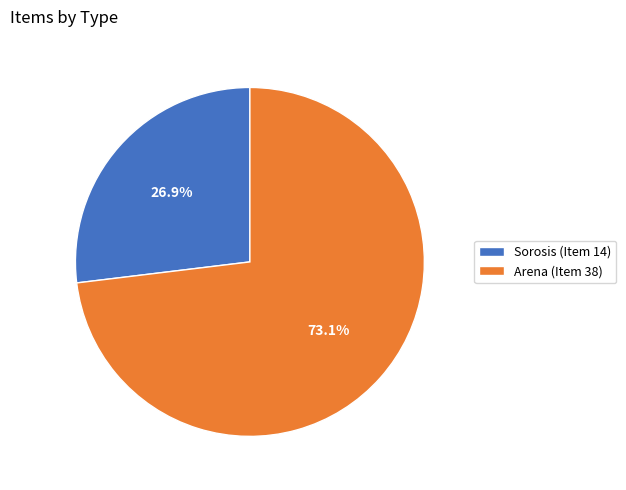

The Sorosis (Item 14) slice represents 35% of the pie. True or false?

False